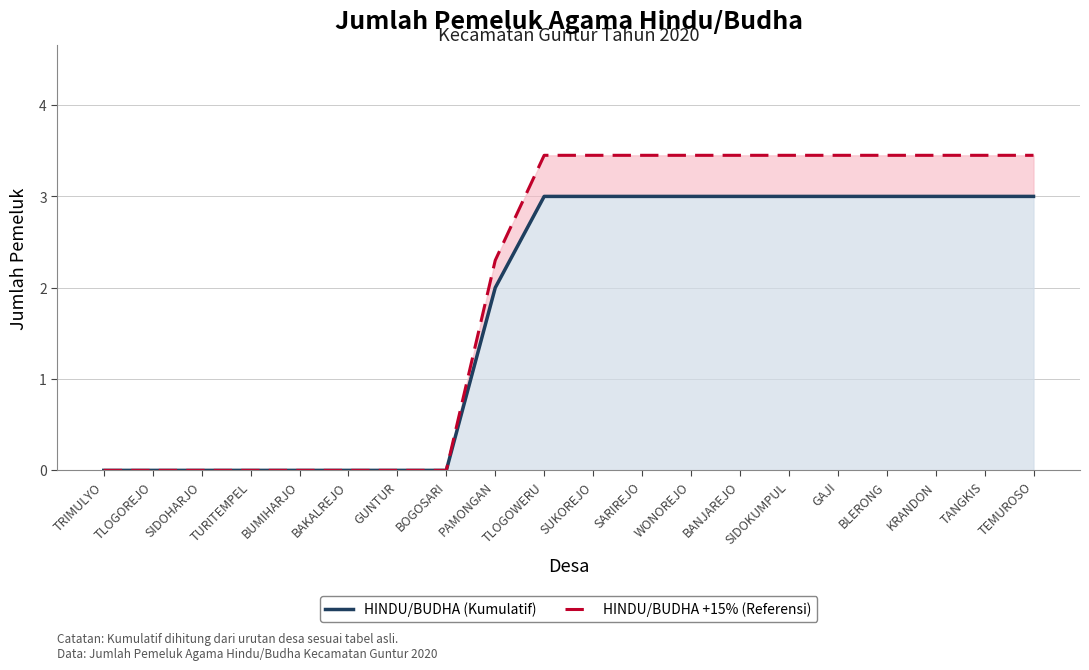

Reading left to right, transcribe all the data shown in this chart.

HINDU/BUDHA (Kumulatif): 0.0	0.0	0.0	0.0	0.0	0.0	0.0	0.0	2.0	3.0	3.0	3.0	3.0	3.0	3.0	3.0	3.0	3.0	3.0	3.0
HINDU/BUDHA +15% (Referensi): 0.0	0.0	0.0	0.0	0.0	0.0	0.0	0.0	2.3	3.4	3.4	3.4	3.4	3.4	3.4	3.4	3.4	3.4	3.4	3.4